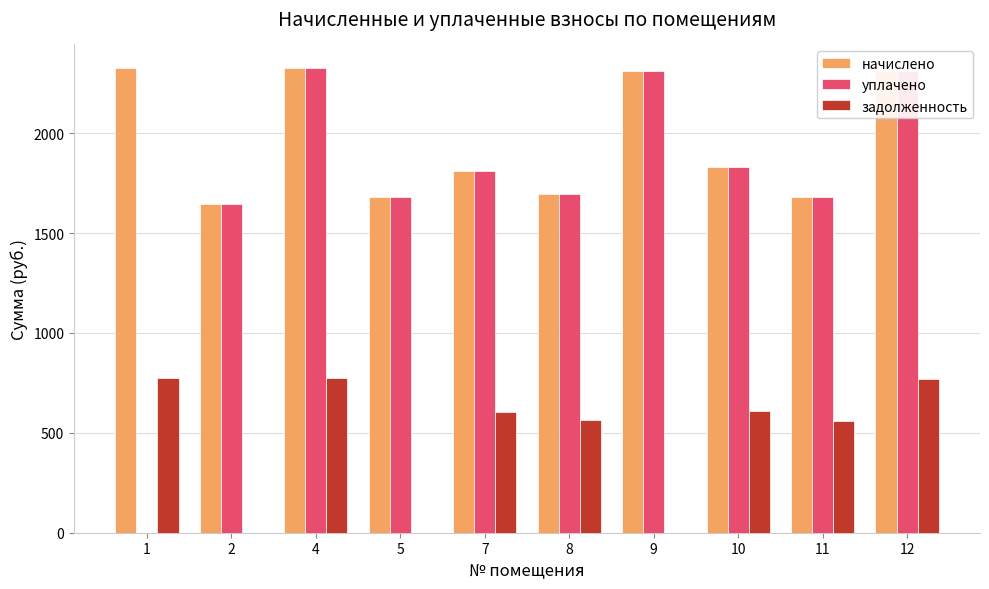

What is the sum of all уплачено values?

17296.2